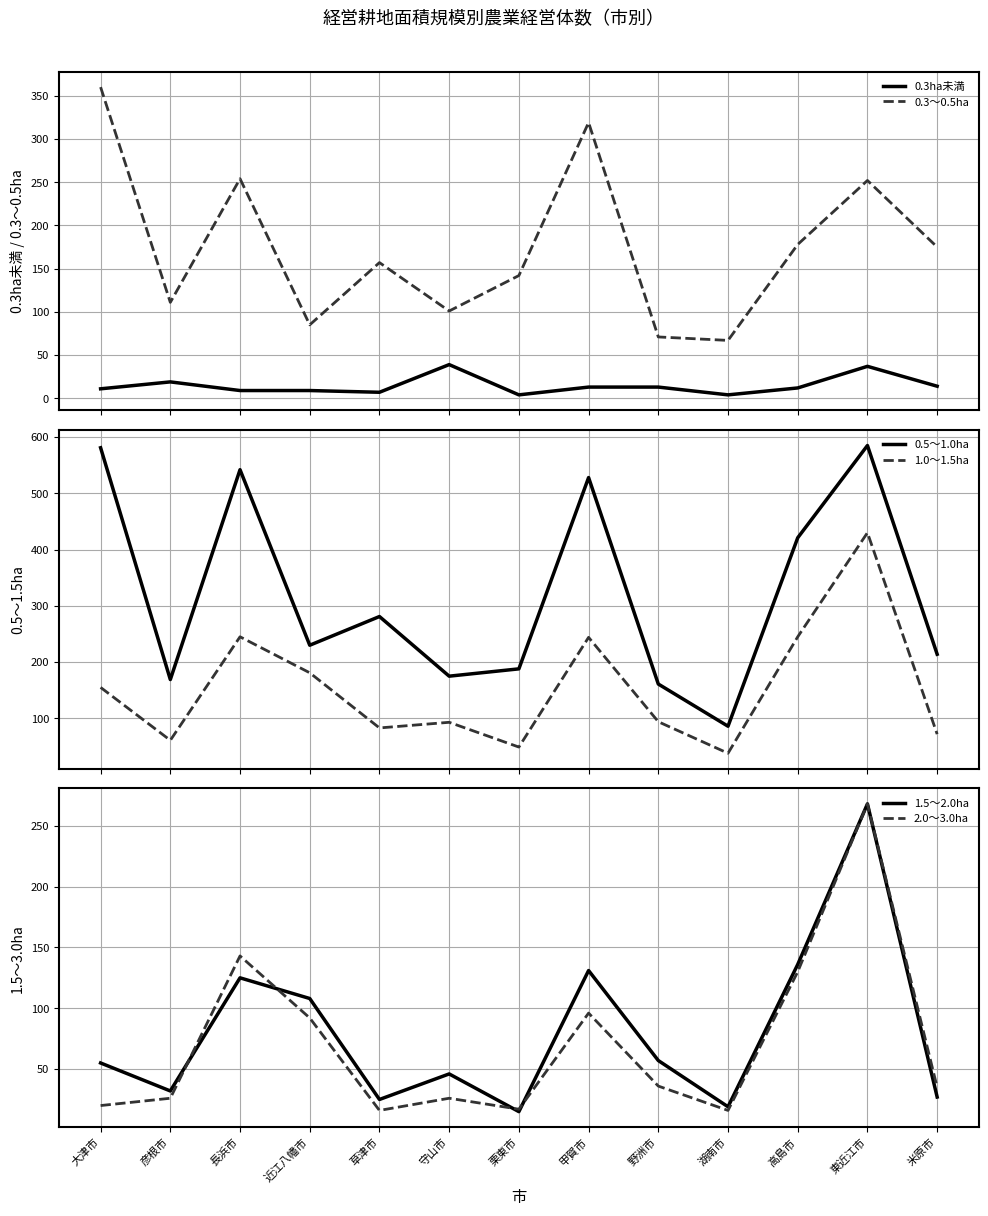

What is the difference between the maximum and minimum values in the 2.0～3.0ha series?

252